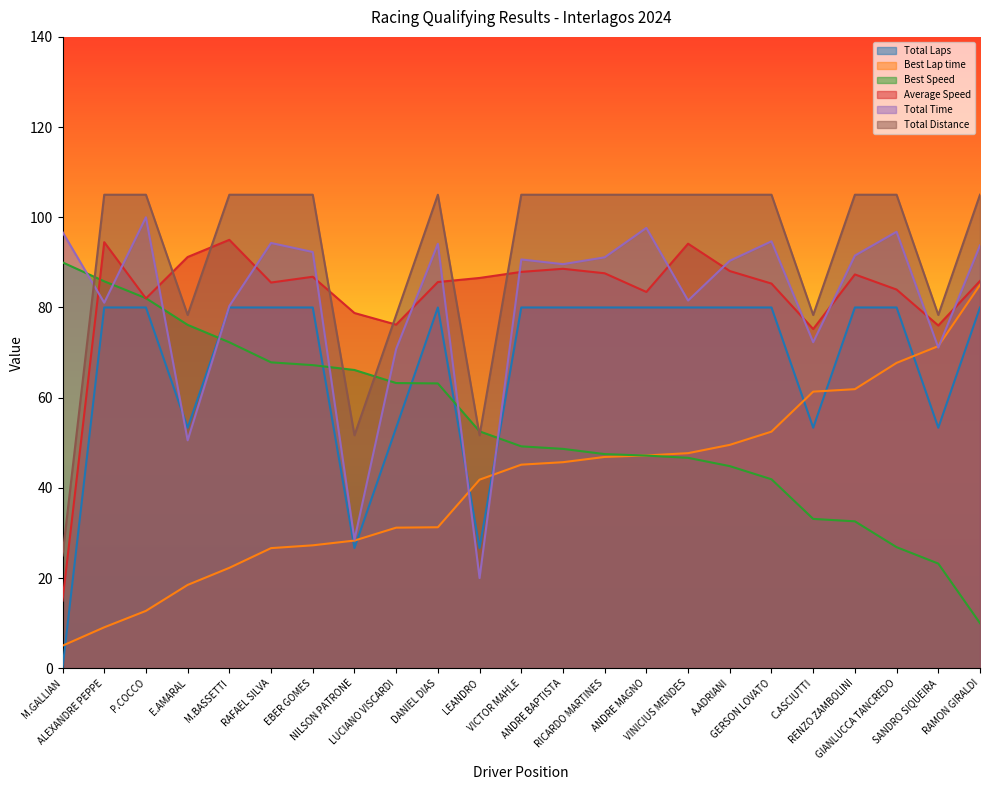

Which series has the largest range (max minus min)?

Total Laps